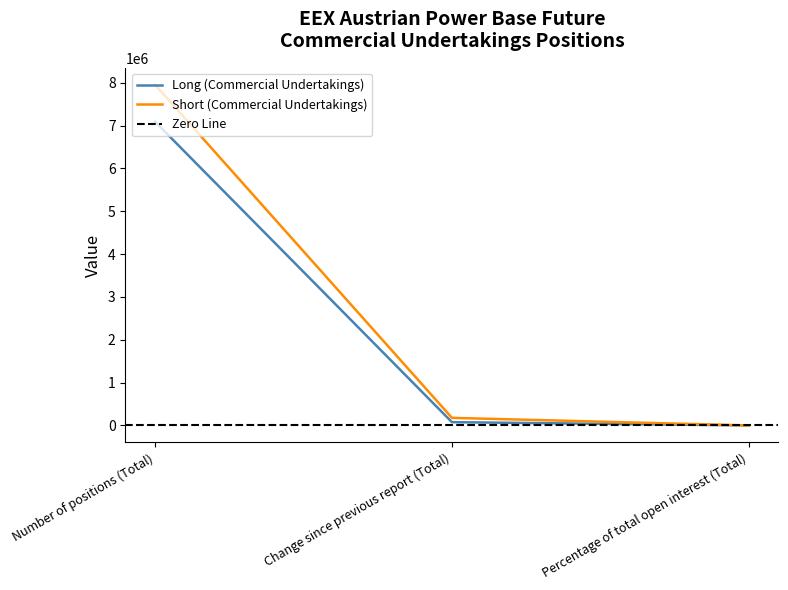

What is the value of the Short (Commercial Undertakings) point at the 3rd from the left?

1.4